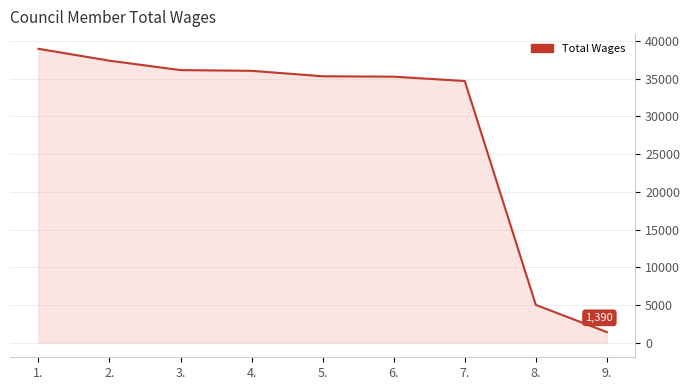

What is the difference between the maximum and minimum values?

37582